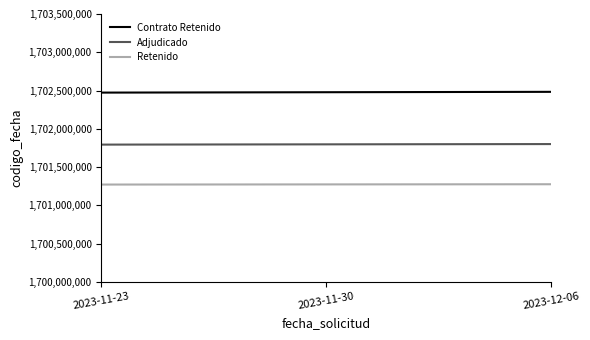

At which label is Retenido closest to 1701274057?

2023-11-30